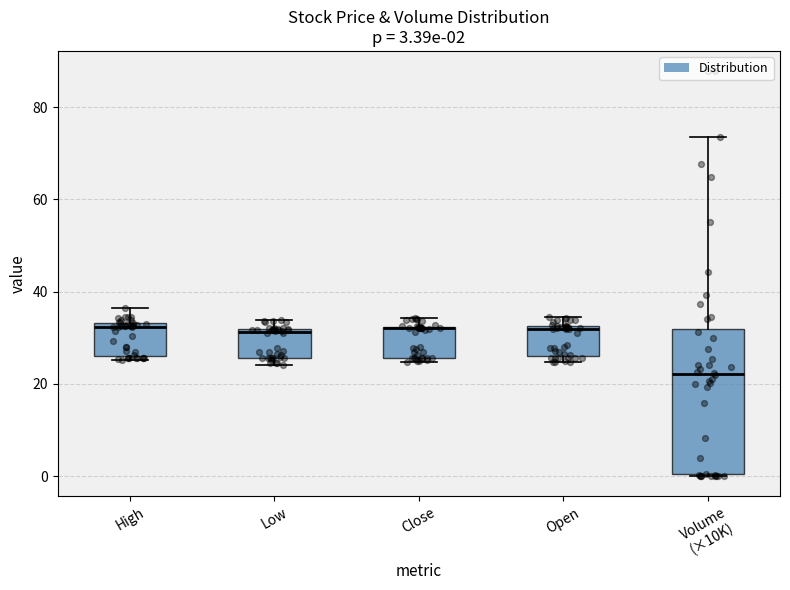

Which box is the tallest, from its lower edge to its upper edge?

Volume (×10K)